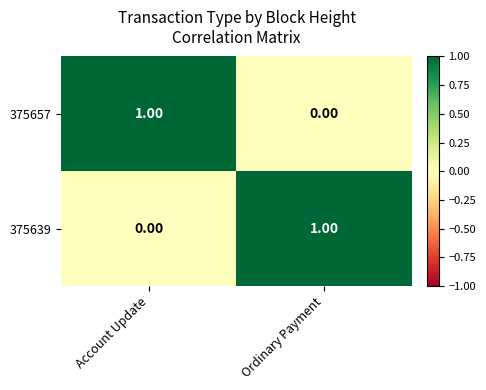

What is the difference between the highest and lowest values at Account Update?

1